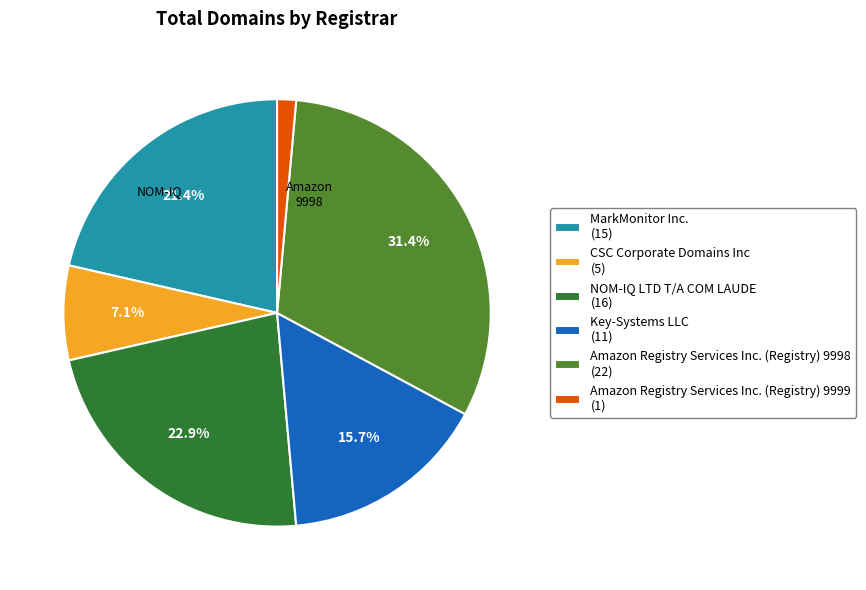

Rank the categories by value from highest to lowest.

Amazon Registry Services Inc. (Registry) 9998, NOM-IQ LTD T/A COM LAUDE, MarkMonitor Inc., Key-Systems LLC, CSC Corporate Domains Inc, Amazon Registry Services Inc. (Registry) 9999